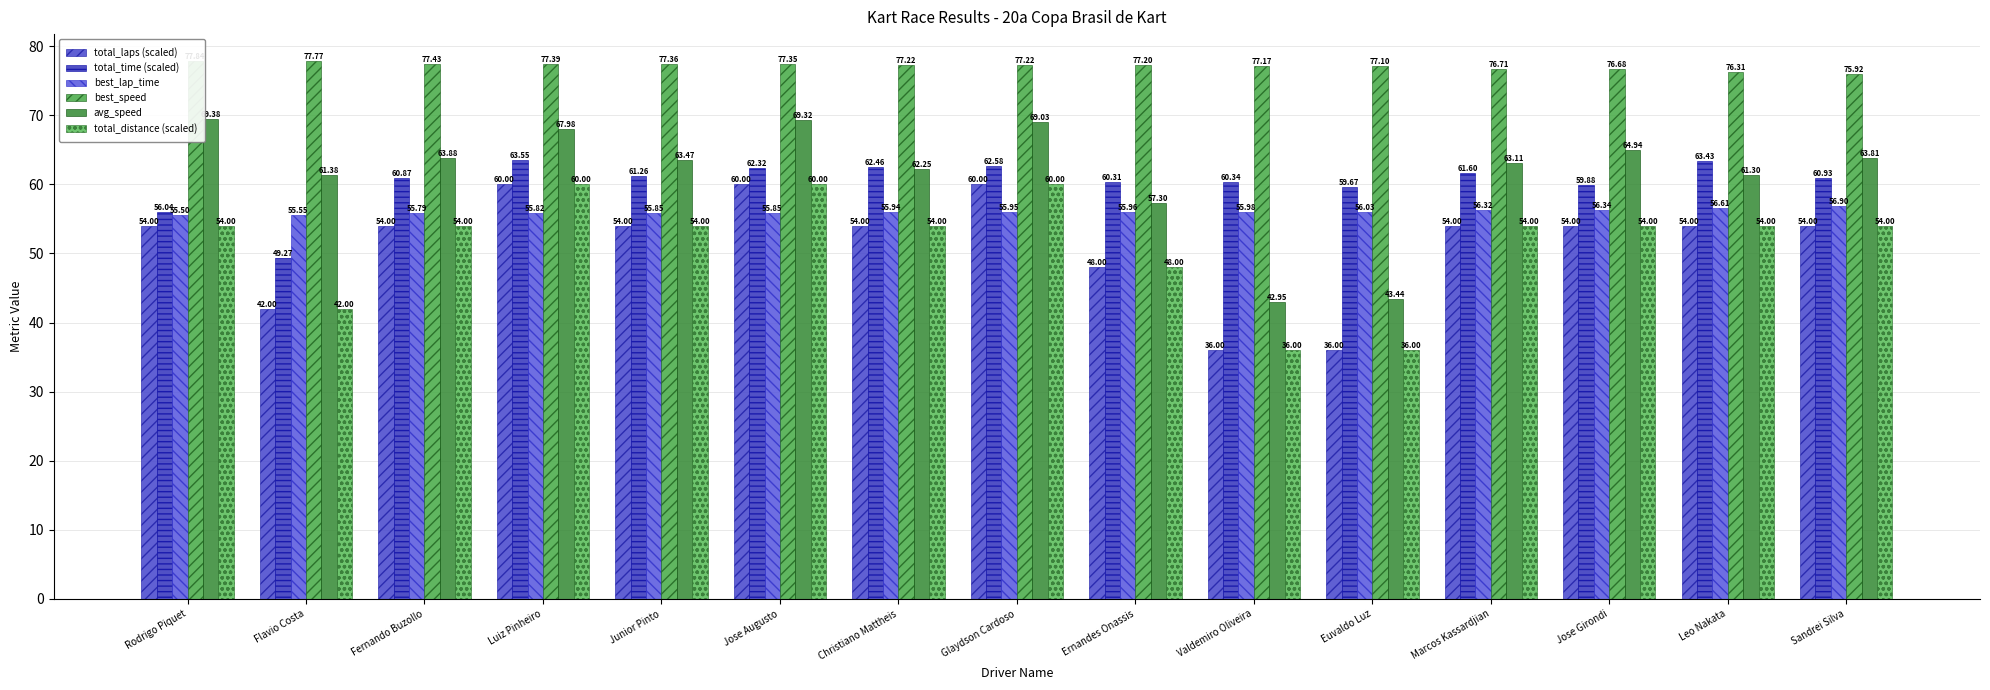

What position from the right is Euvaldo Luz?

5